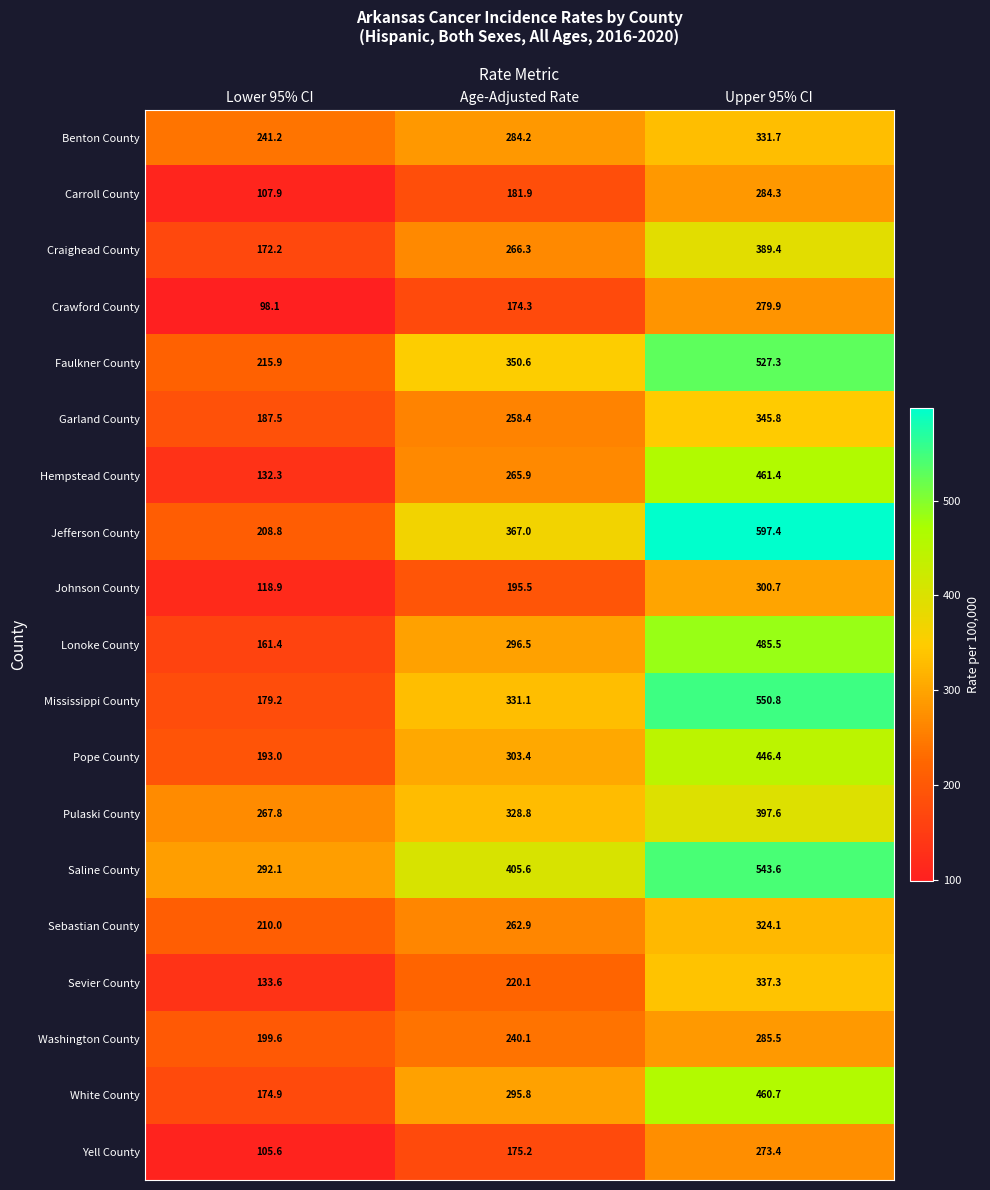

Which series has the widest spread of values?

Jefferson County